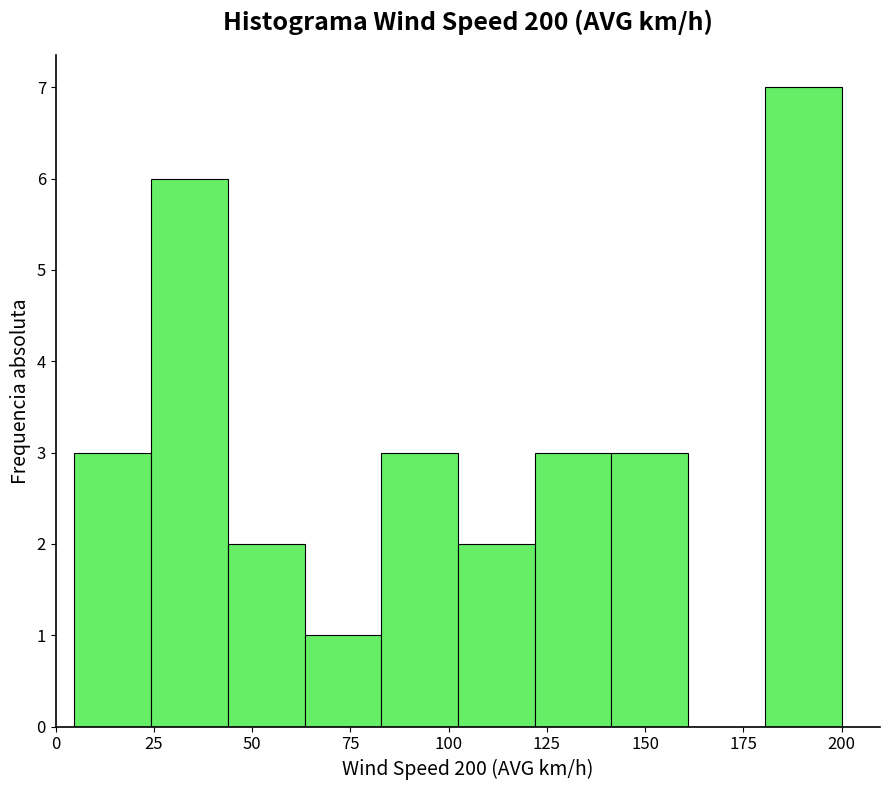

Read against the x-axis, roughly where is the centre of the tallest bar?

190